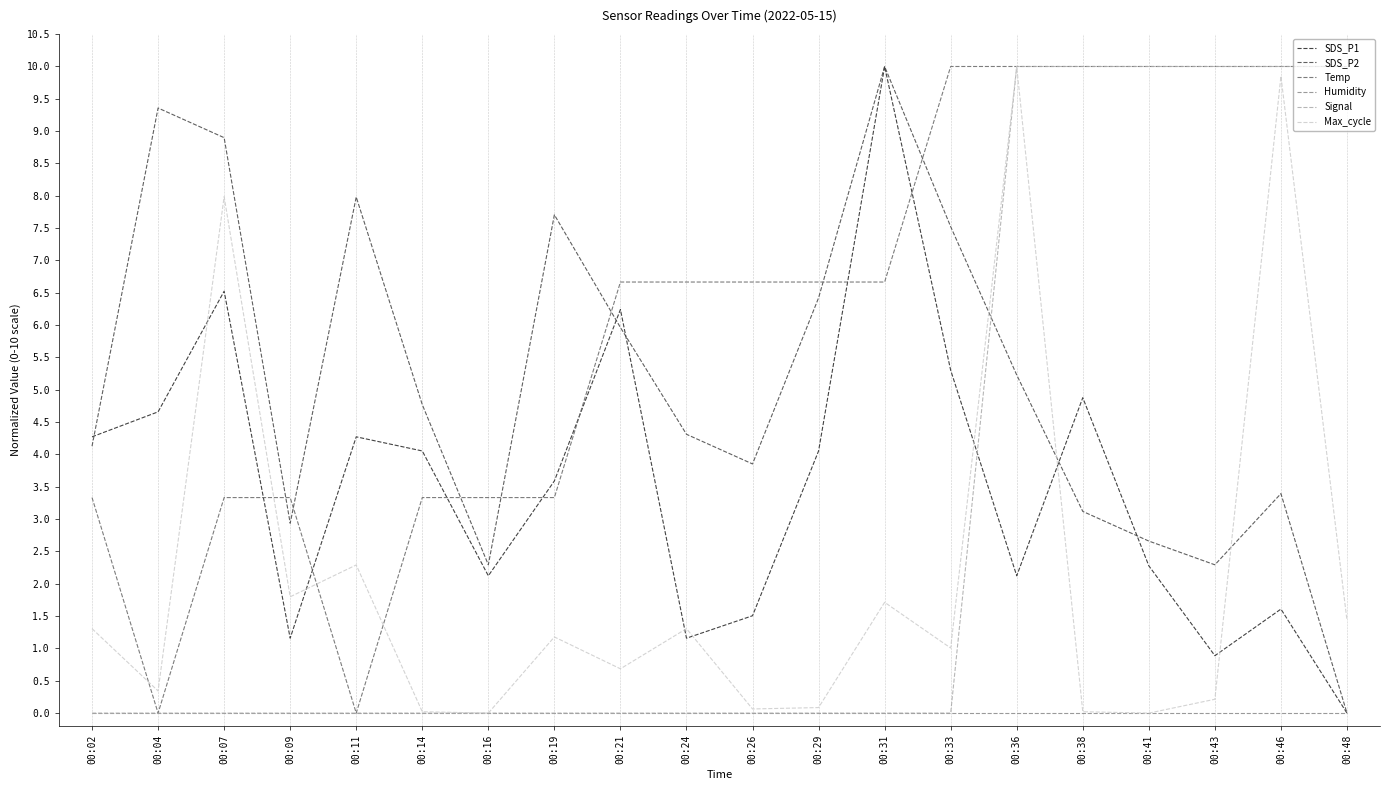

Between 00:04 and 00:29, which series saw the biggest shift?

Temp